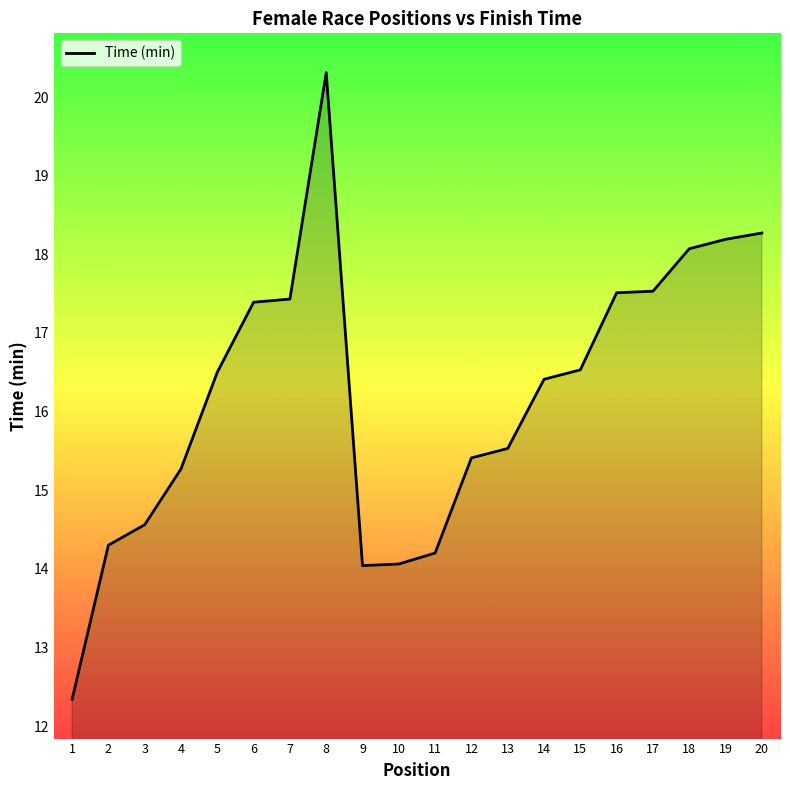

Does the chart have visible grid lines?

No